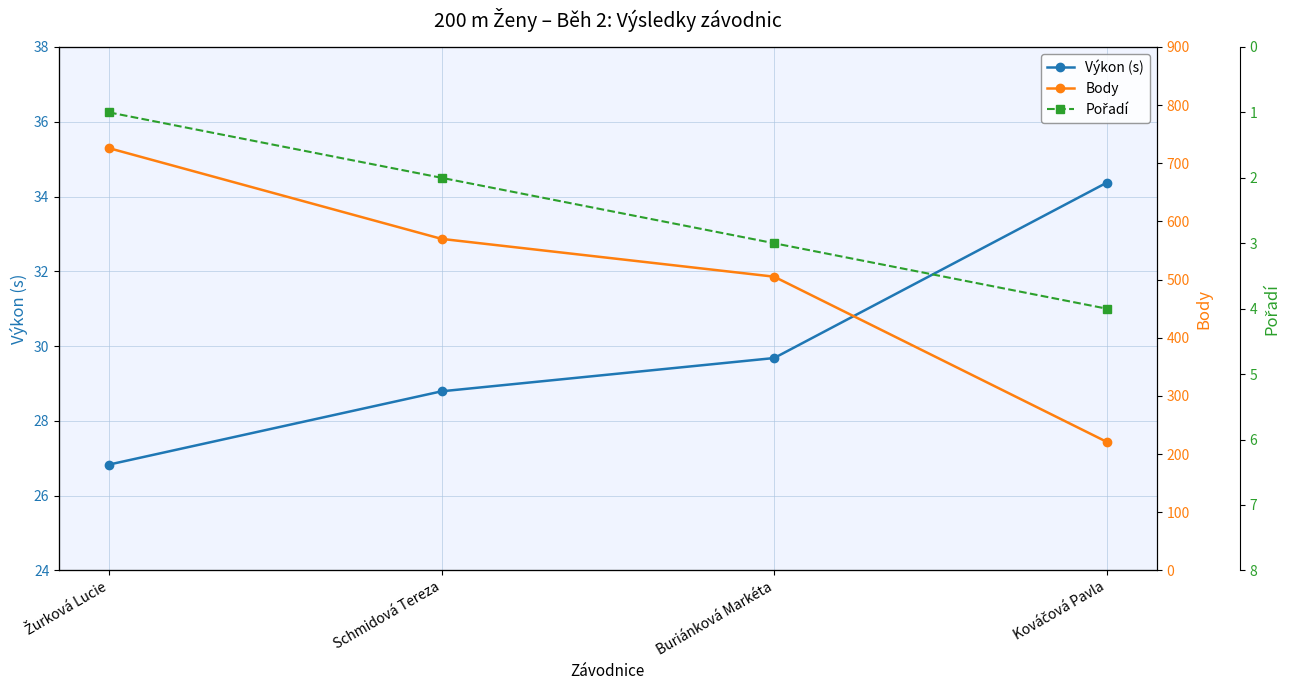

Rank the series at Kováčová Pavla from lowest to highest value.

Pořadí, Výkon (s), Body